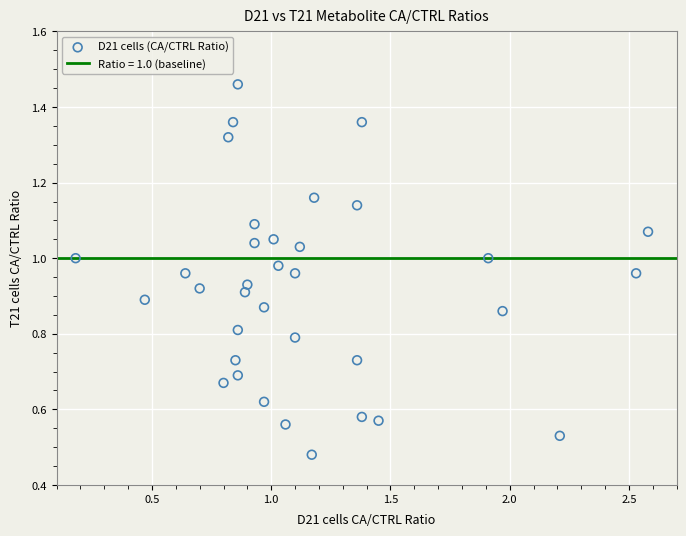

What is the range of X values (max minus min)?

2.4